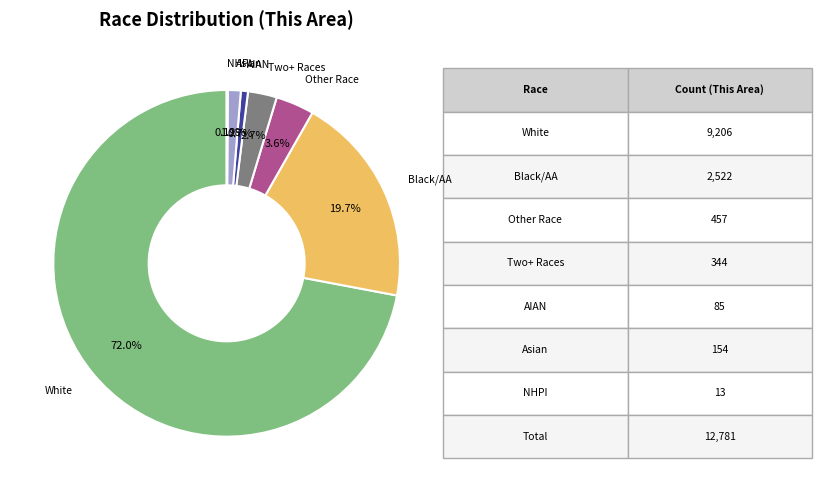

Does any single category account for the majority?

Yes